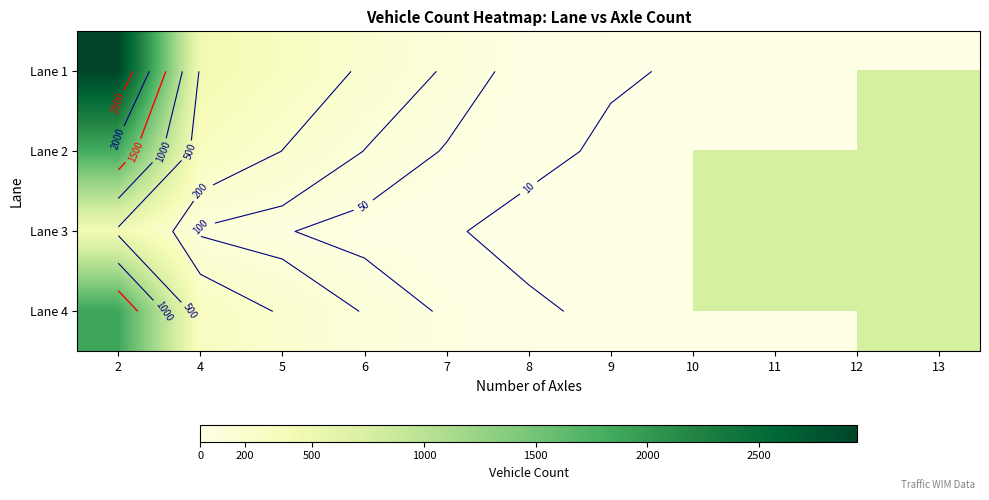

What is the sum of all Lane 1 values?

4021.0